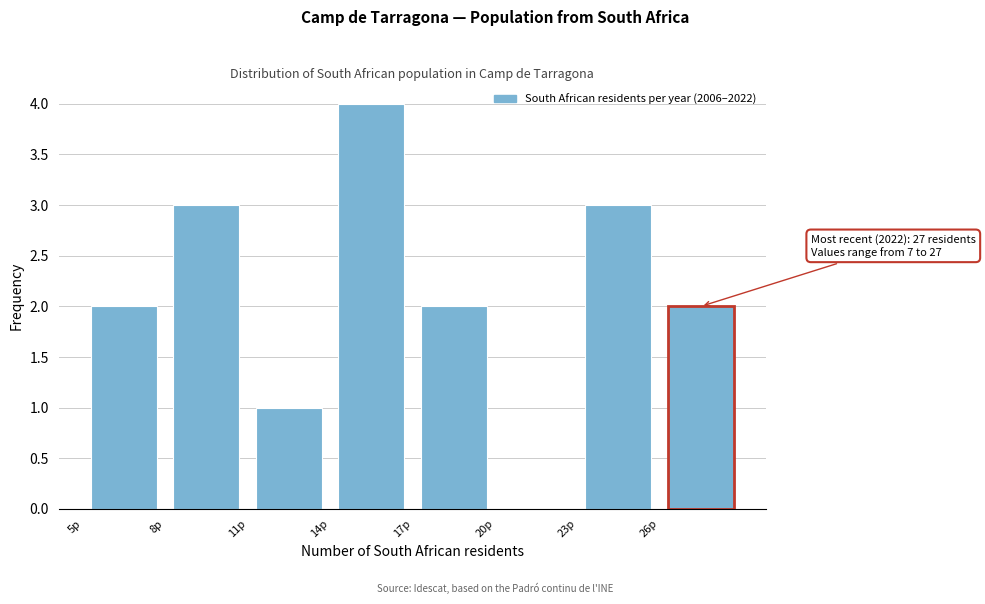

Which range on the x-axis has the tallest bar?

14 to 17